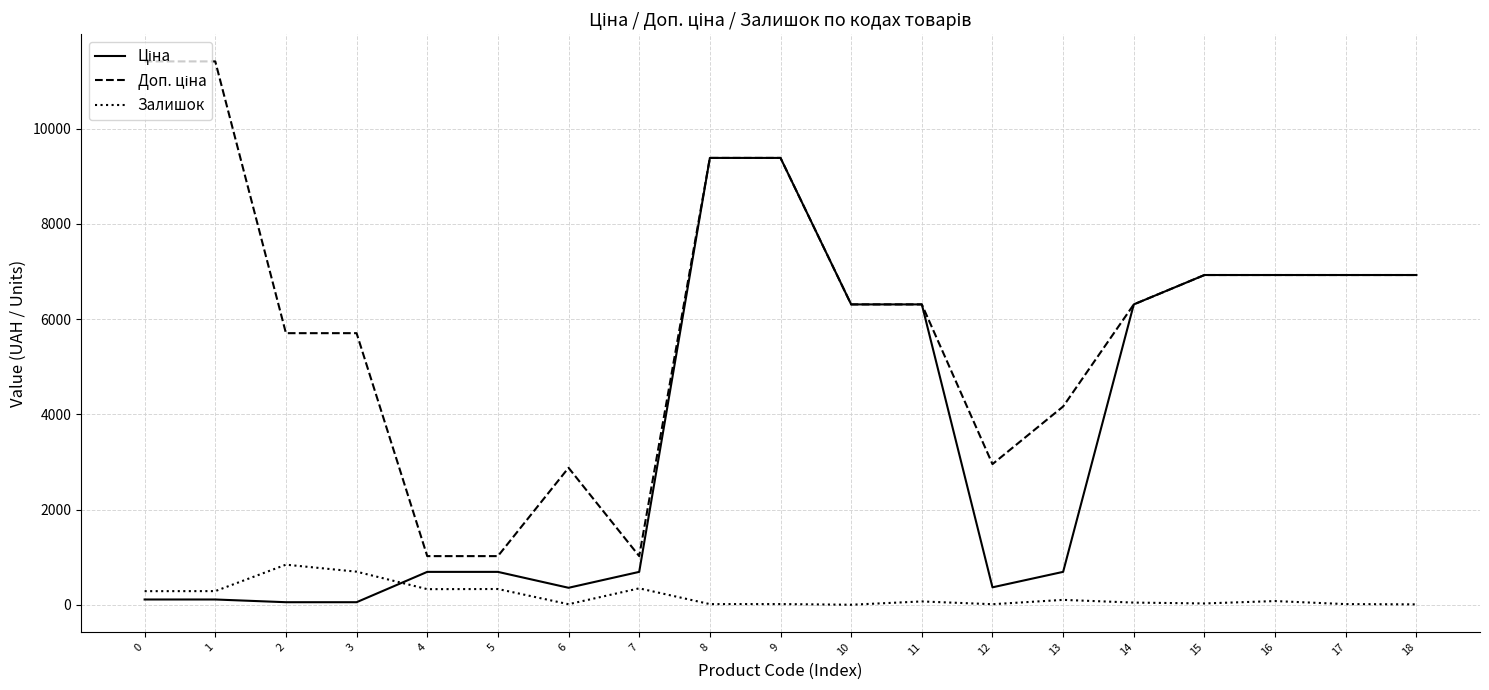

What is the spread (max minus min) of values at 5?

690.6